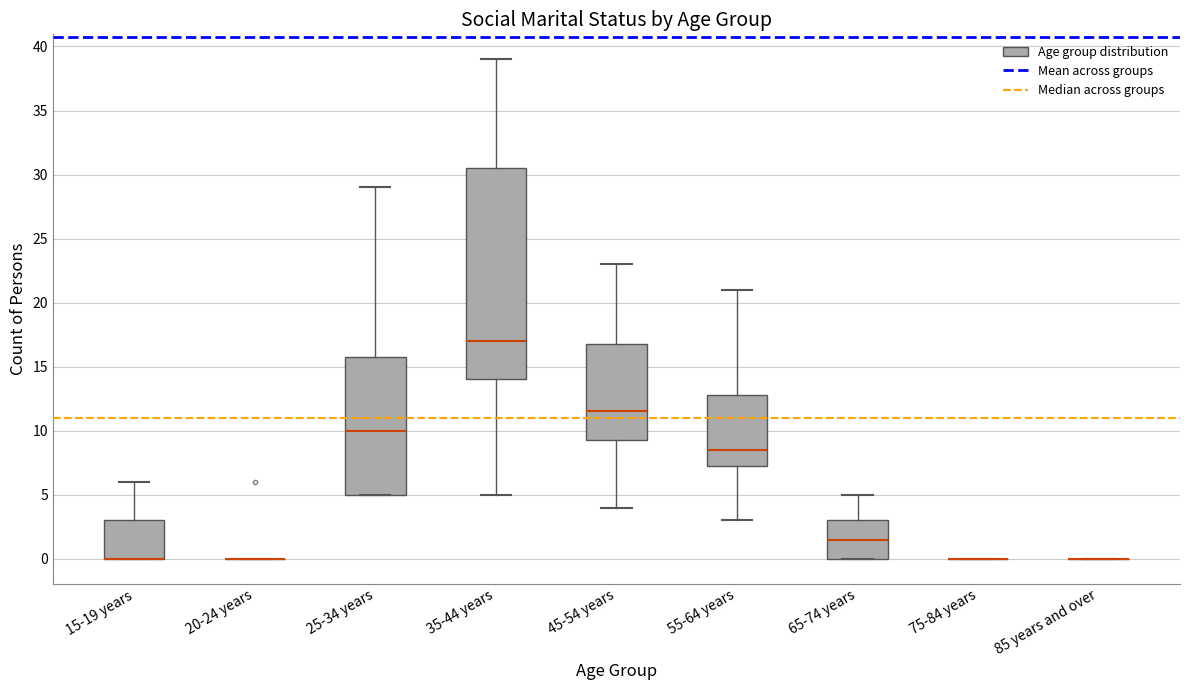

Reading left to right, transcribe this box plot: for each box, give where its median line is, the range the box spans, and where its two whiskers end, as read against the y-axis. The values are not printed on the chart, so give them approximately, as read against the axis.

15-19 years: median 0.0 (drawn on the box's lower edge), box 0.0 to 3.0, whiskers 0.0 to 6.0
20-24 years: box collapsed to a line at 0.0, whiskers 0.0 to 0.0
25-34 years: median 10.0, box 5.0 to 16.0, whiskers 5.0 to 29.0
35-44 years: median 17.0, box 14.0 to 30.5, whiskers 5.0 to 39.0
45-54 years: median 11.5, box 9.5 to 17.0, whiskers 4.0 to 23.0
55-64 years: median 8.5, box 7.5 to 13.0, whiskers 3.0 to 21.0
65-74 years: median 1.5, box 0.0 to 3.0, whiskers 0.0 to 5.0
75-84 years: box collapsed to a line at 0.0, whiskers 0.0 to 0.0
85 years and over: box collapsed to a line at 0.0, whiskers 0.0 to 0.0